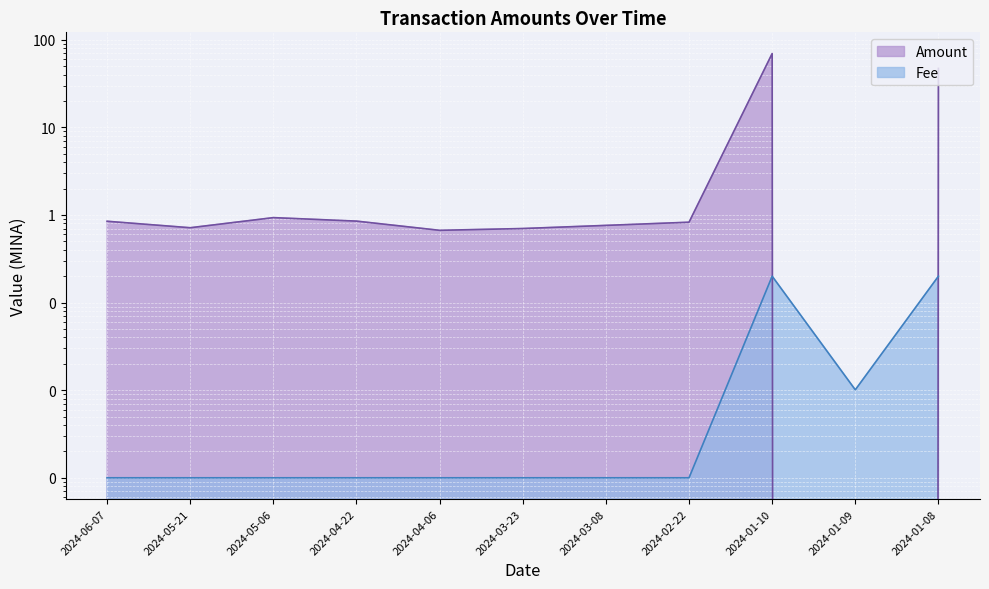

Rank the series by their maximum value, from highest to lowest.

Amount, Fee